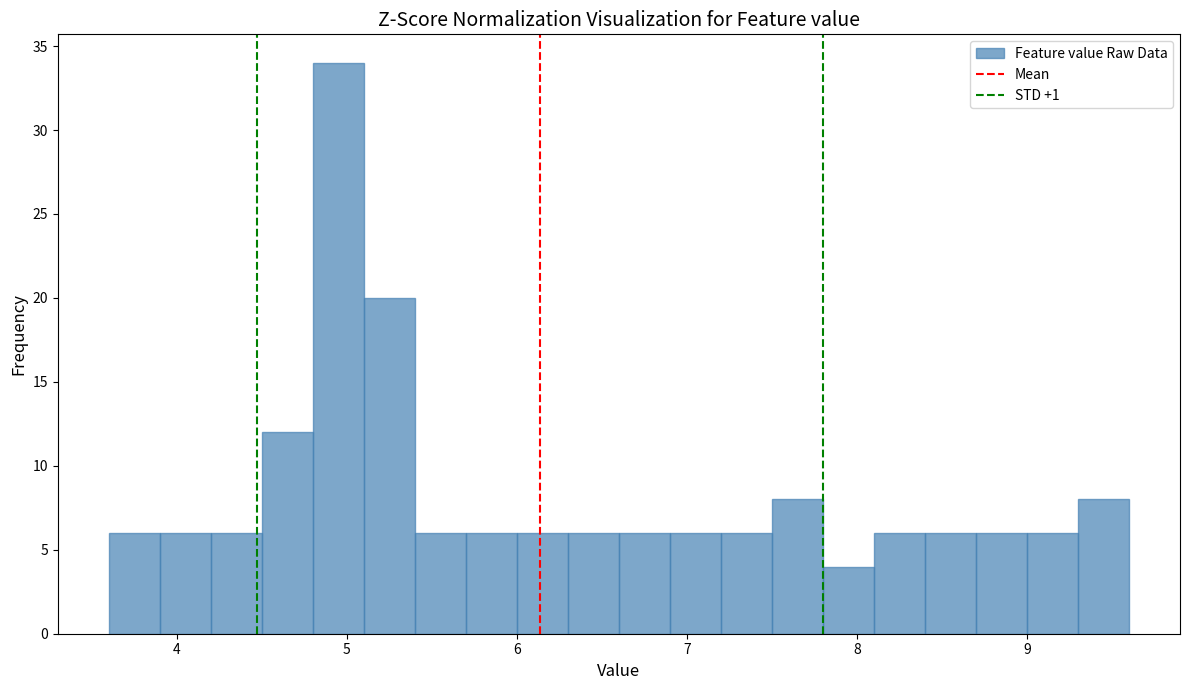

Read against the x-axis, roughly where is the centre of the tallest bar?

5.0